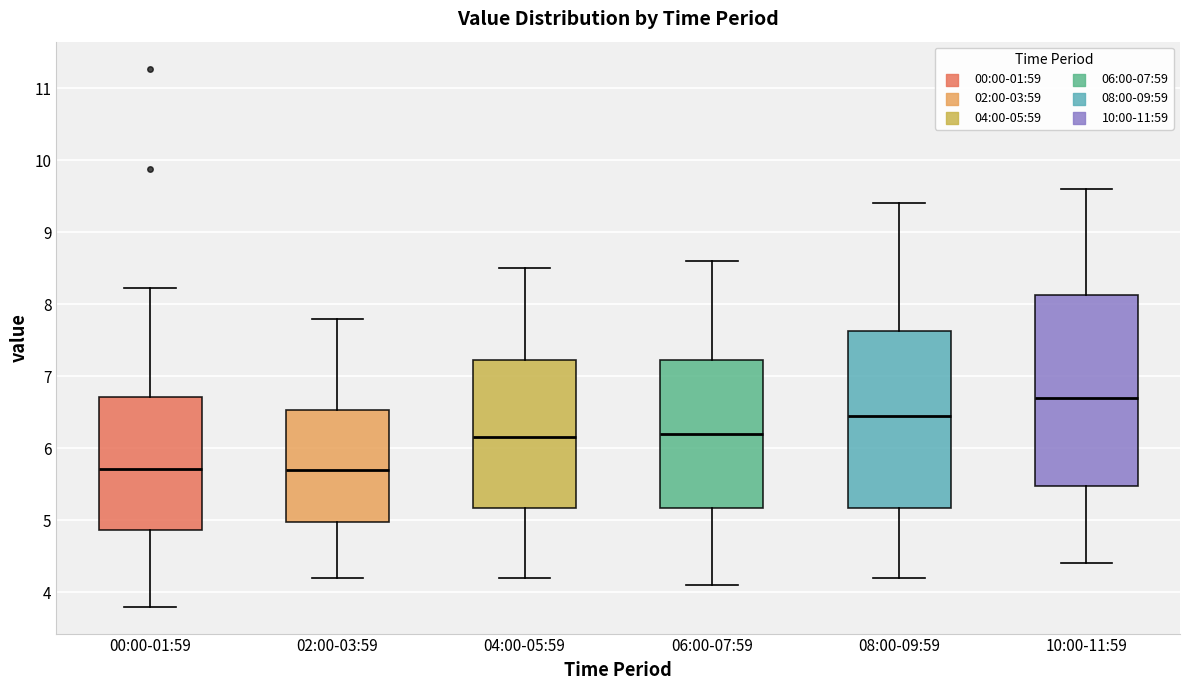

Where does the median line of the box for 08:00-09:59 sit on the y-axis? The values are not printed on the chart, so give them approximately, as read against the axis.

6.5